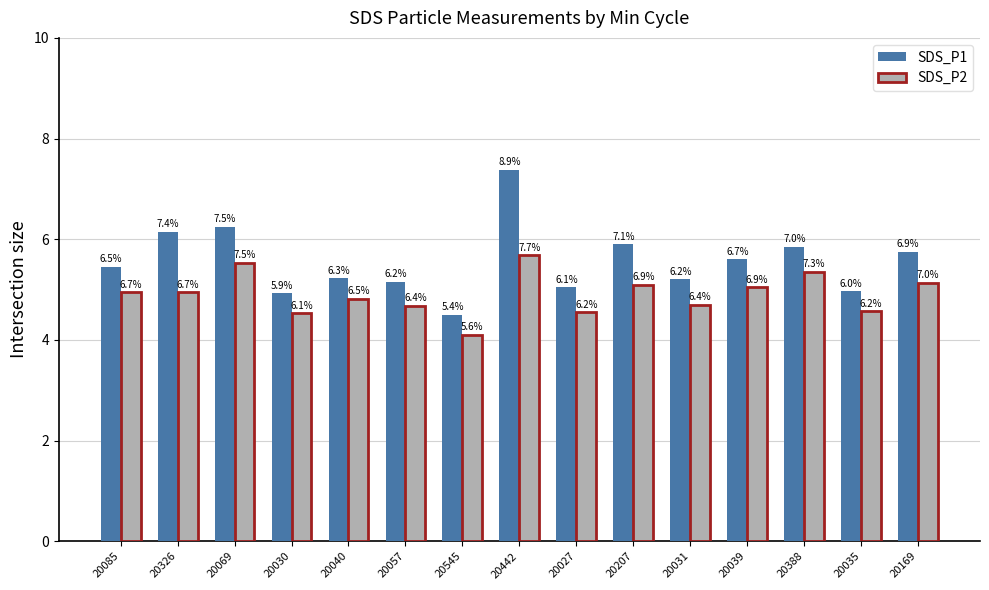

Between 20326 and 20545, which series saw the biggest shift?

SDS_P1